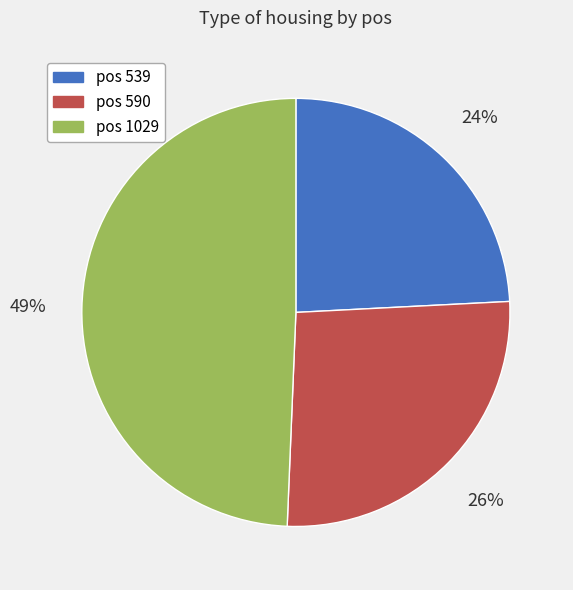

To the nearest percent, what is the difference between the largest and smallest slice percentages?

25%